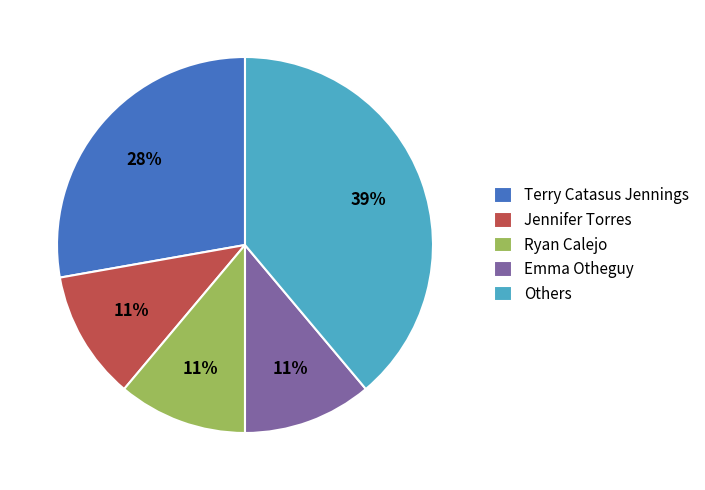

To the nearest percent, what is the combined percentage of Others and Terry Catasus Jennings?

67%